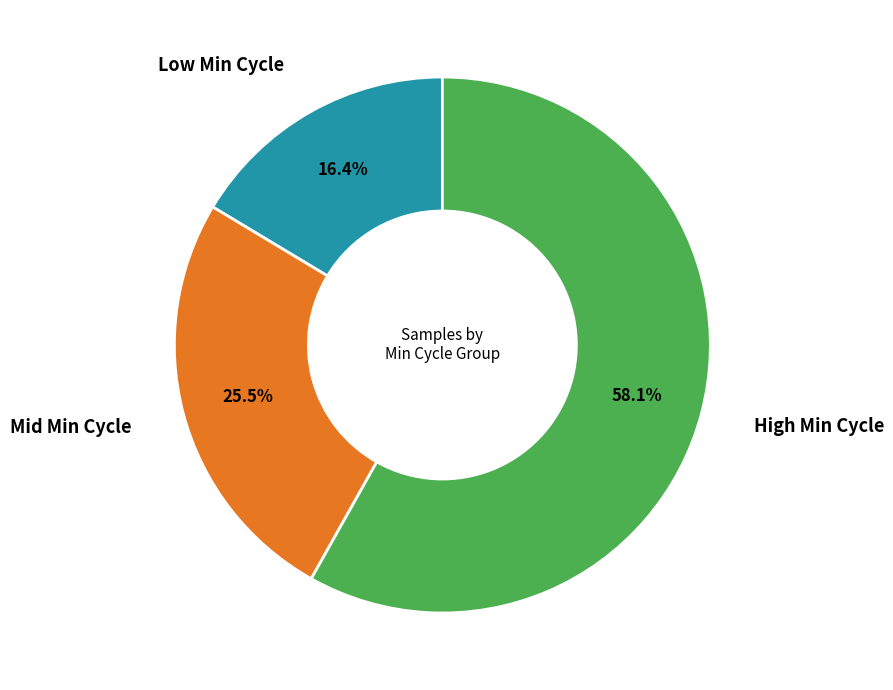

Count the number of slices in the pie.

3